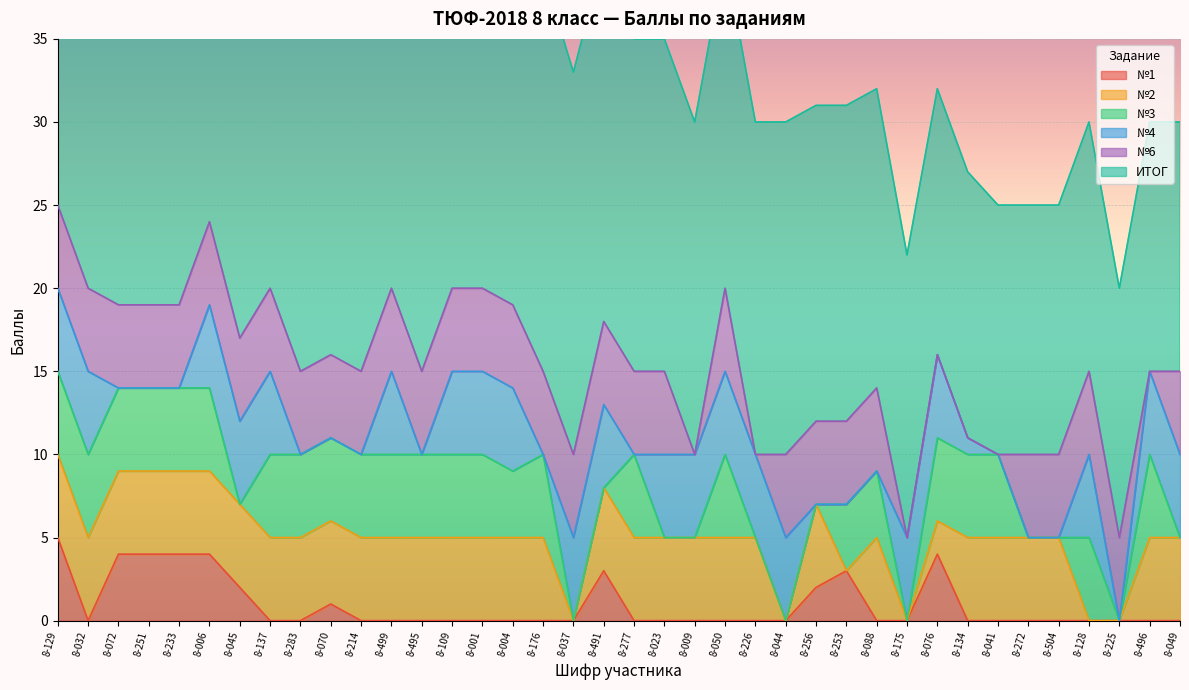

Between 8-256 and 8-049, which is larger?

8-256